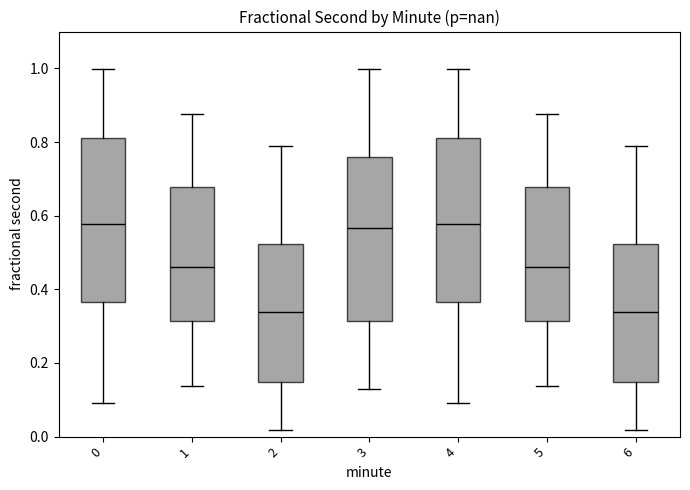

Where is the upper edge of the box at x = 4 on the y-axis? The values are not printed on the chart, so give them approximately, as read against the axis.

0.80